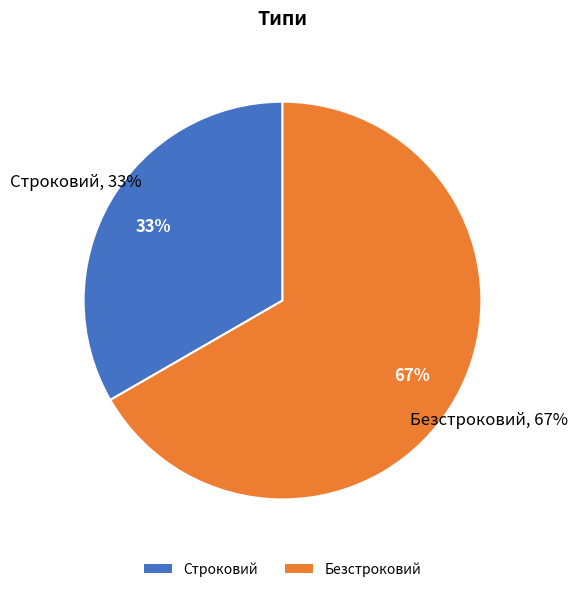

What is the ratio of the value at Безстроковий to the value at Строковий?

2.0